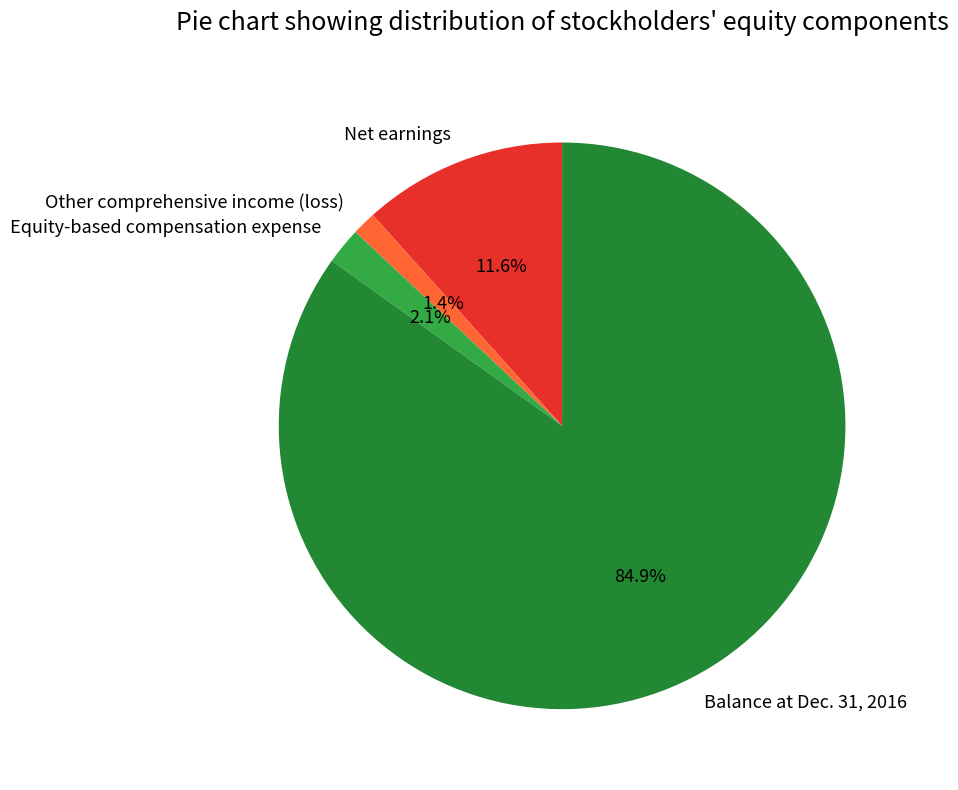

Which category has the biggest portion of the pie?

Balance at Dec. 31, 2016